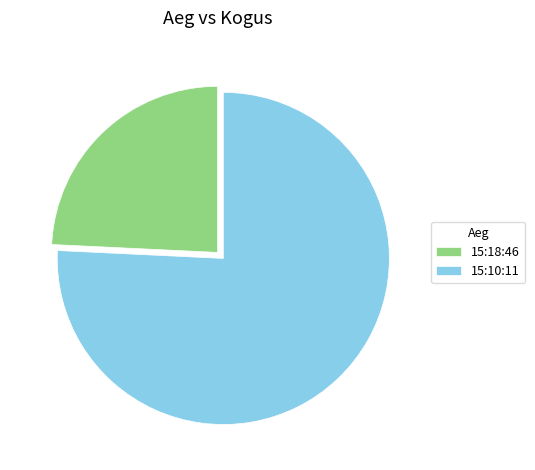

What is the ratio of the value at 15:10:11 to the value at 15:18:46?

3.1